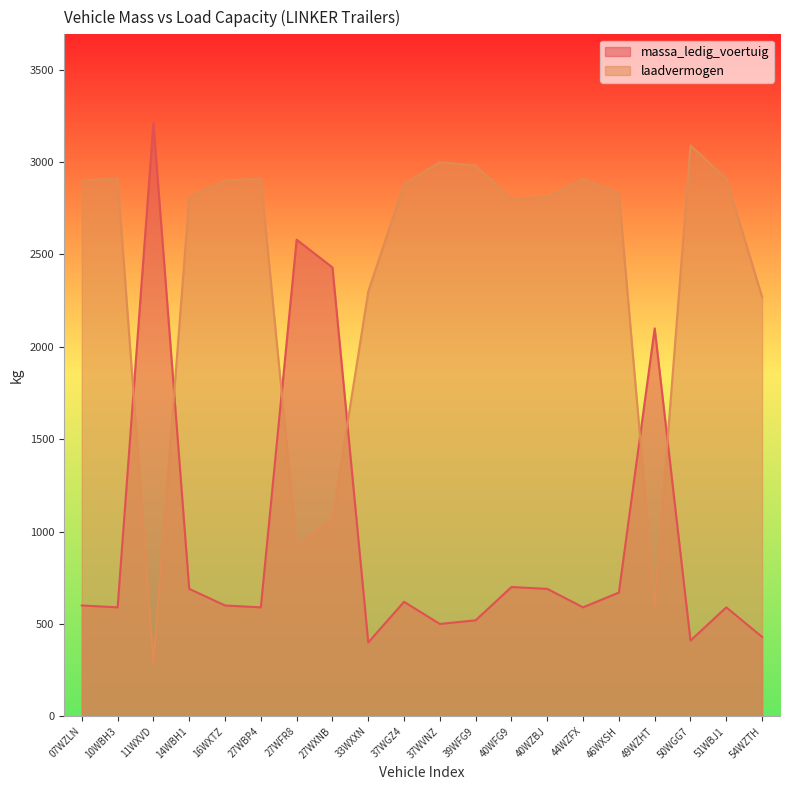

What is the sum of all massa_ledig_voertuig values?

19510